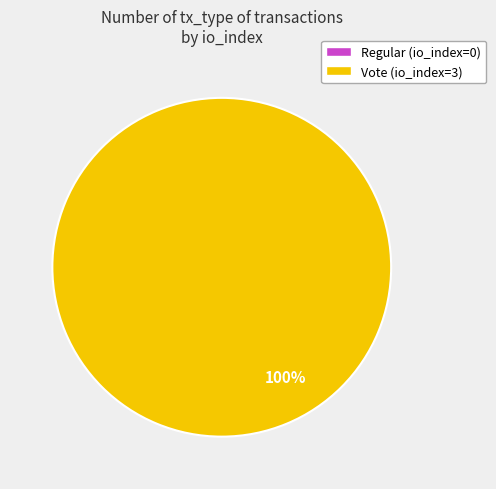

True or false: Regular (io_index=0) accounts for 0% of the total.

True